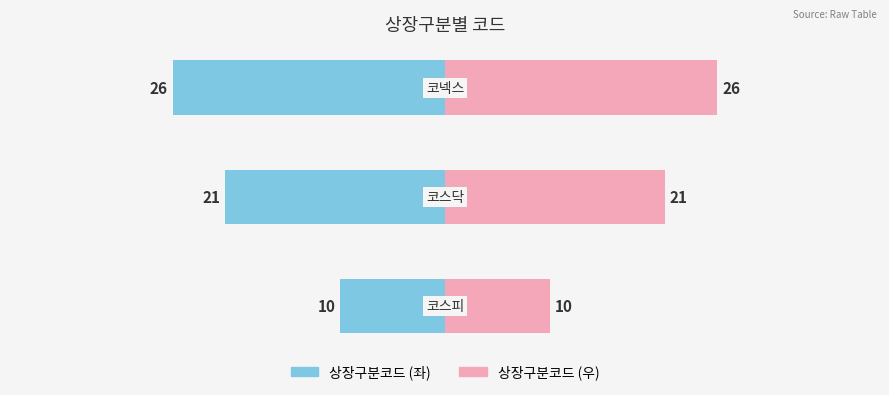

Reading left to right, list all the values displayed in this chart.

상장구분코드: −50=-10	−40=-21	−30=-26
상장구분코드 (우): −50=10	−40=21	−30=26